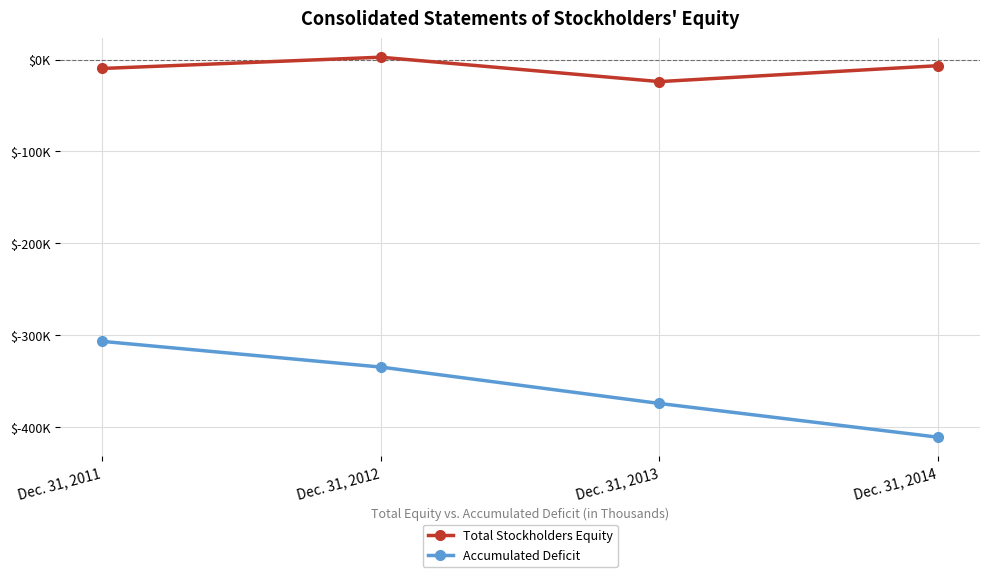

What is the difference between the maximum and minimum values in the Accumulated Deficit series?

104325